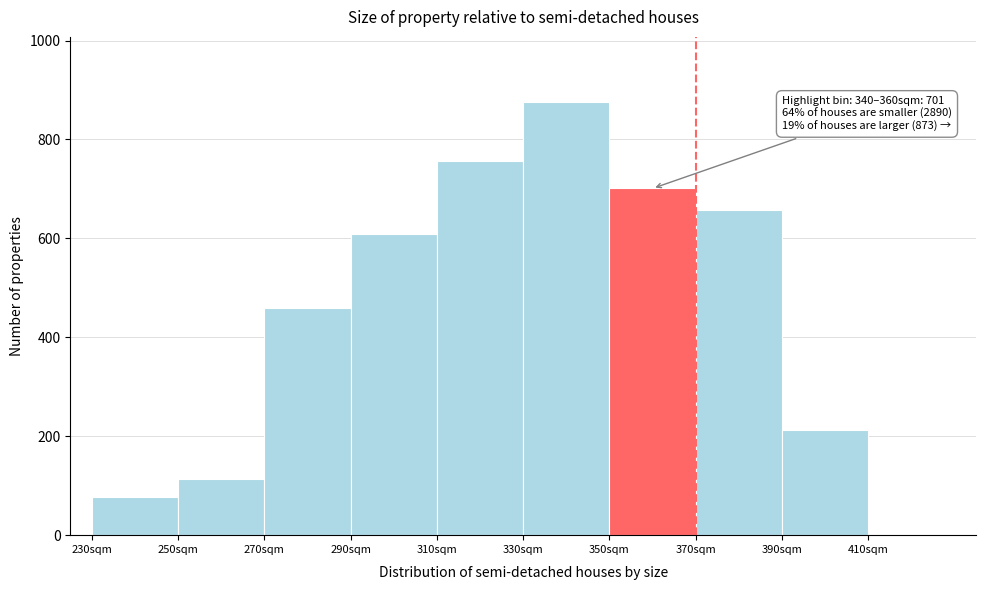

Reading right to left, list all the values displayed in this chart.

410sqm=3	390sqm=212	370sqm=658	350sqm=701	330sqm=876	310sqm=756	290sqm=608	270sqm=459	250sqm=113	230sqm=78